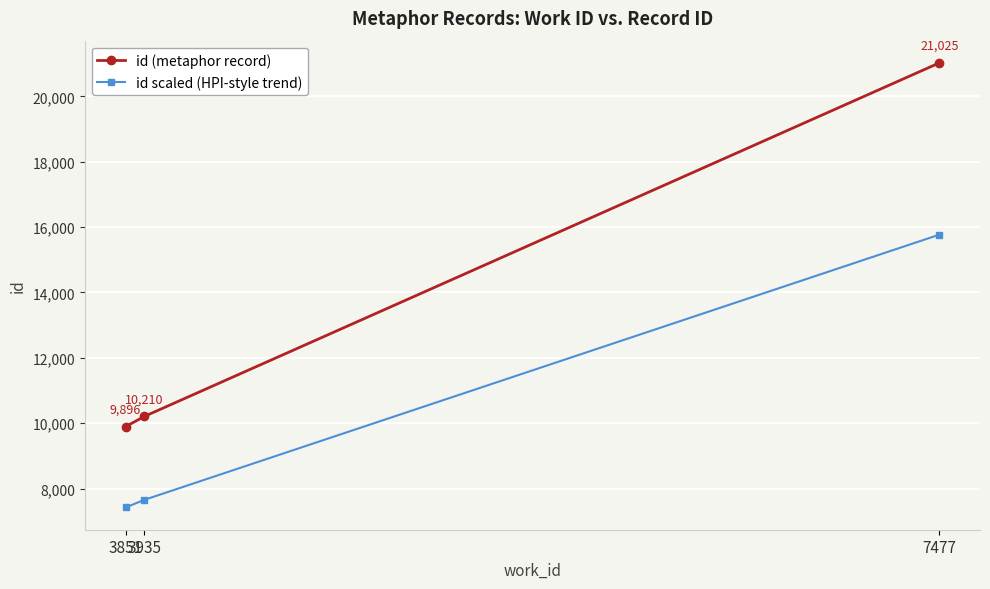

Does the chart display data point markers on the line(s)?

Yes